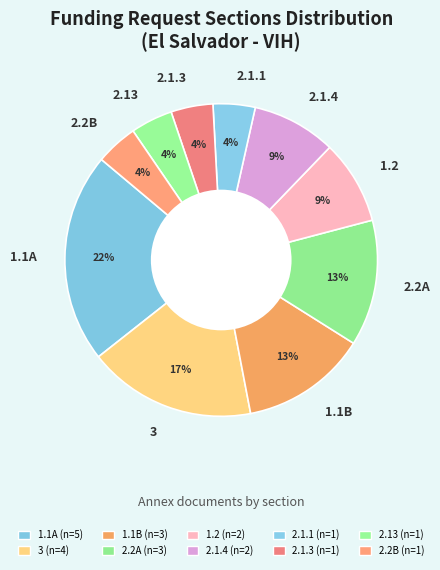

To the nearest percent, what is the combined percentage of 1.1A and 1.1B?

35%